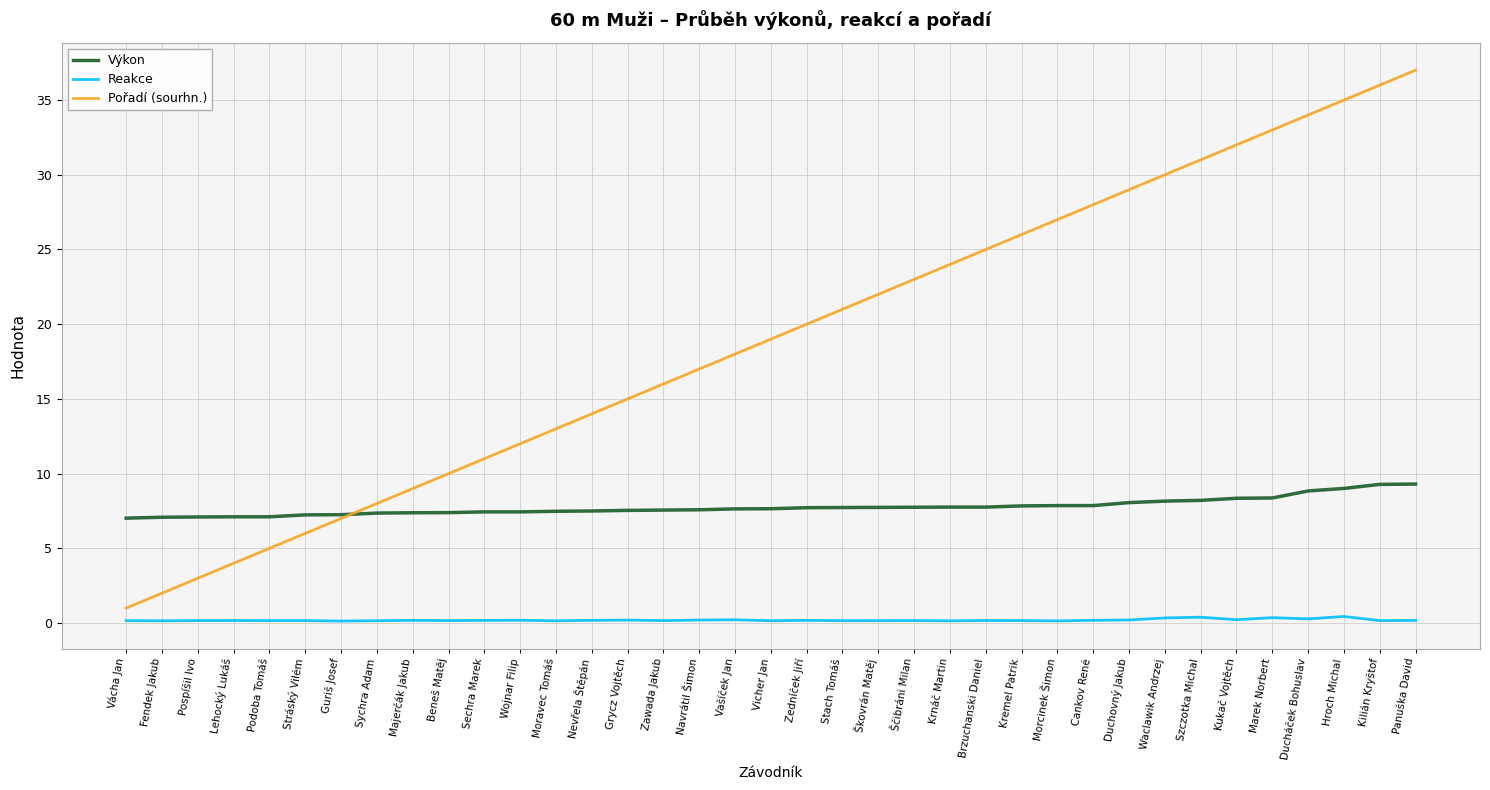

Rank the categories by Pořadí (sourhn.) value from lowest to highest.

Vácha Jan, Fendek Jakub, Pospíšil Ivo, Lehocký Lukáš, Podoba Tomáš, Stráský Vilém, Guriš Josef, Sychra Adam, Majerčák Jakub, Beneš Matěj, Sechra Marek, Wojnar Filip, Moravec Tomáš, Nevřela Štěpán, Grycz Vojtěch, Zawada Jakub, Navrátil Šimon, Vašíček Jan, Vicher Jan, Zedníček Jiří, Stach Tomáš, Škovrán Matěj, Ščibráni Milan, Krnáč Martin, Brzuchanski Daniel, Kremel Patrik, Morcinek Šimon, Cankov René, Duchovný Jakub, Waclawik Andrzej, Szczotka Michal, Kukač Vojtěch, Marek Norbert, Ducháček Bohuslav, Hroch Michal, Kilián Kryštof, Panuška David